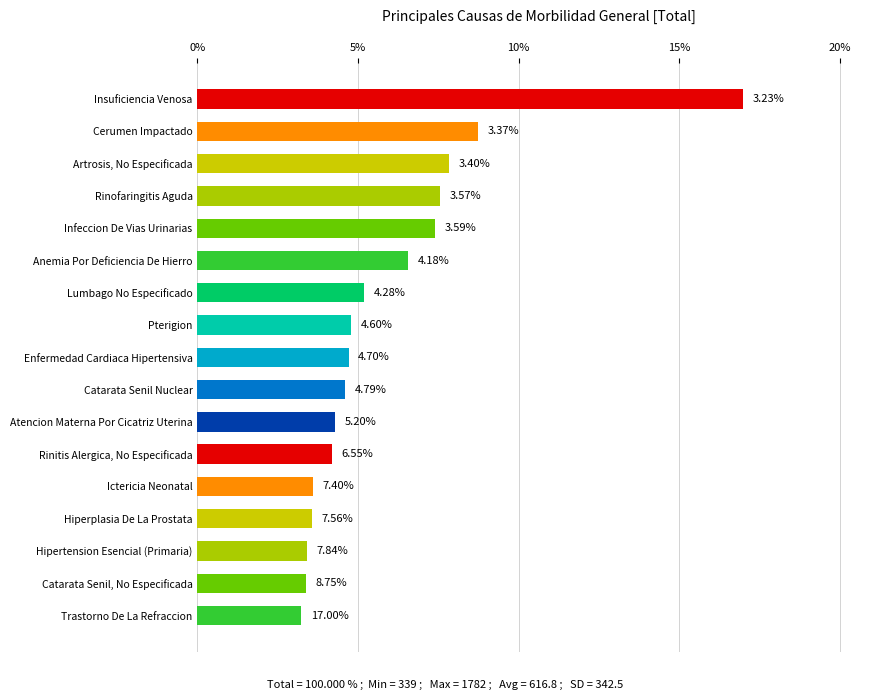

At which label is the value closest to 10?

Cerumen Impactado